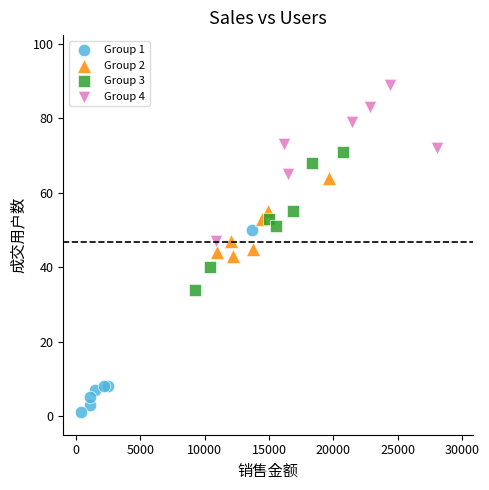

What are all the series names shown in the legend?

Group 1, Group 2, Group 3, Group 4